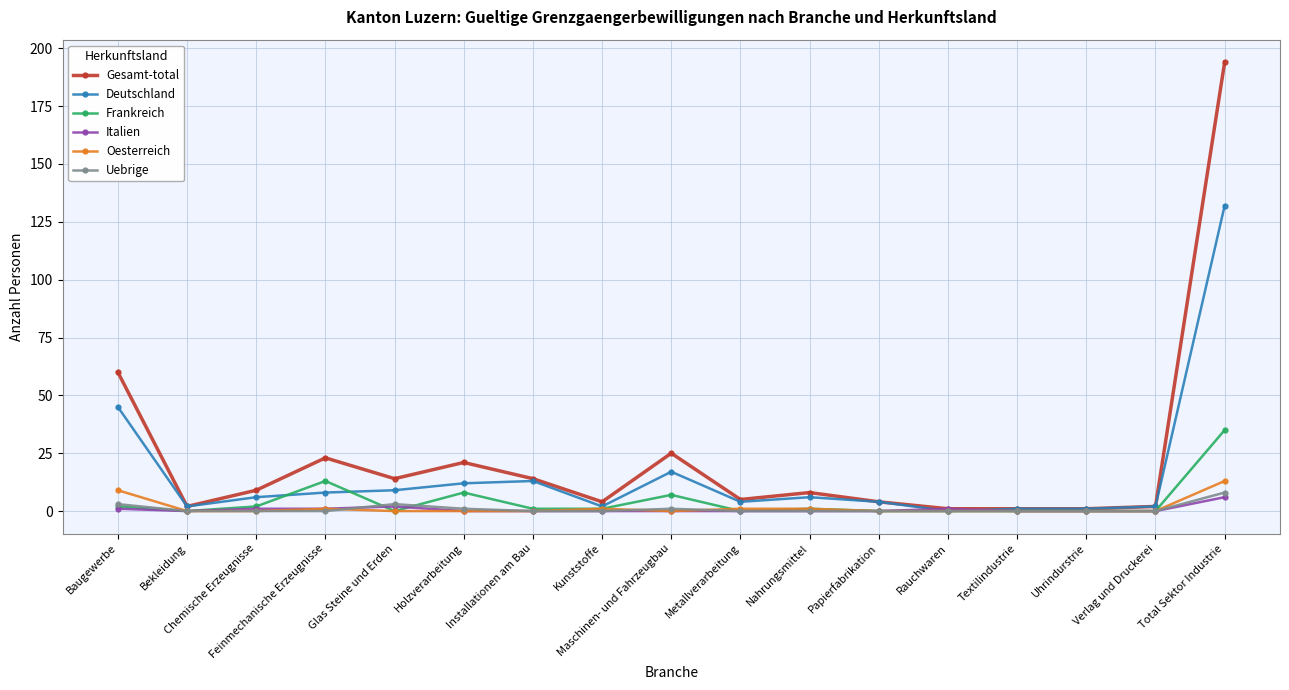

Between Maschinen- und Fahrzeugbau and Metallverarbeitung, which series saw the biggest shift?

Gesamt-total